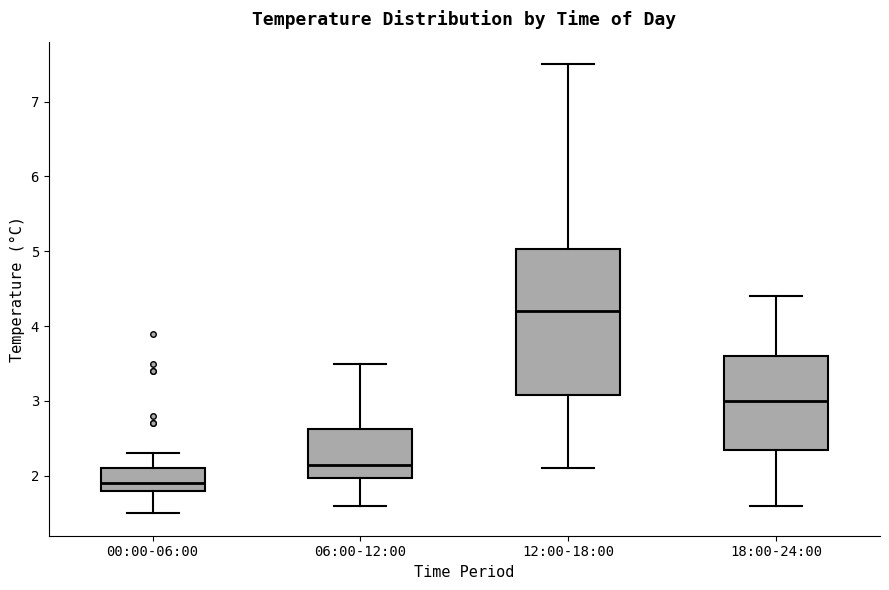

Which box's median line is the highest?

12:00-18:00